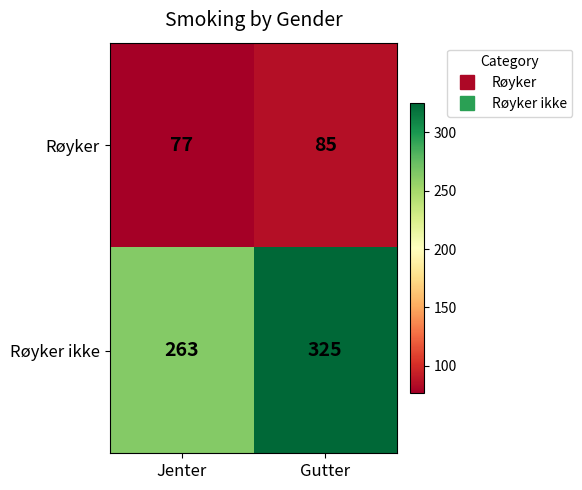

At which category is the sum across all series the highest?

Gutter